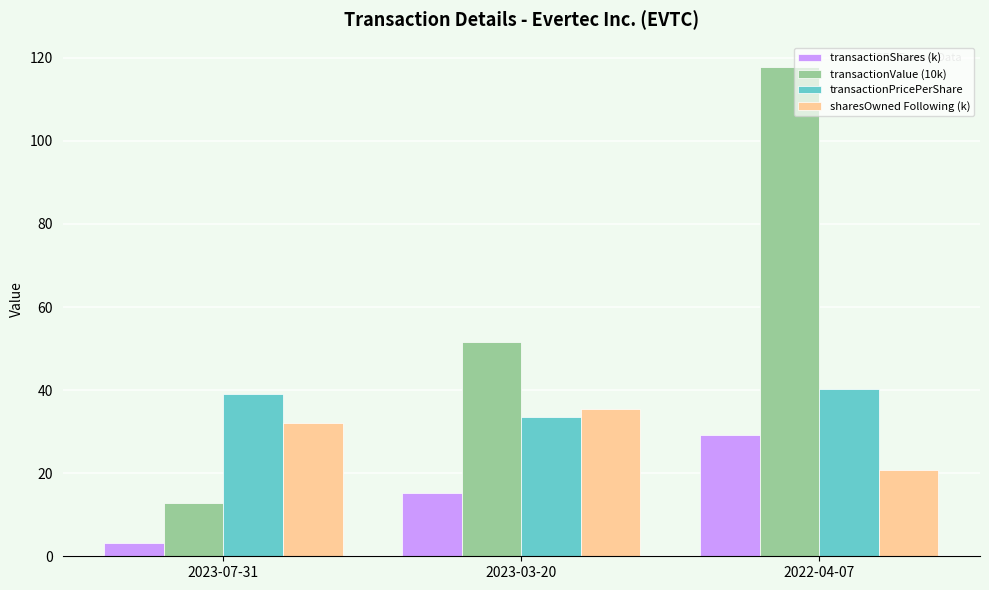

True or false: transactionValue (10k) has a value of 12.7 at 2023-07-31.

True